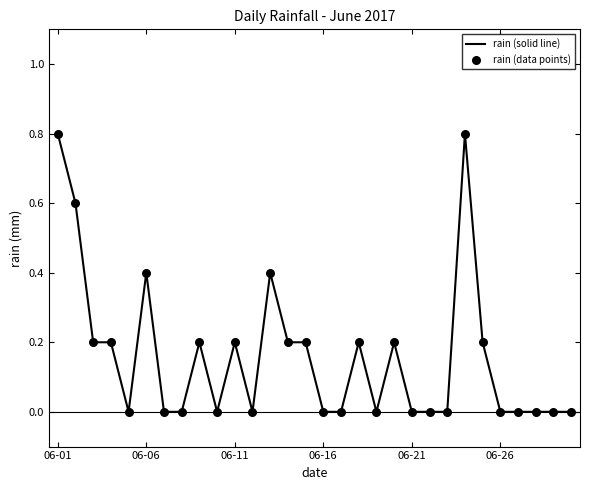

What is the difference between the maximum and minimum values?

0.8